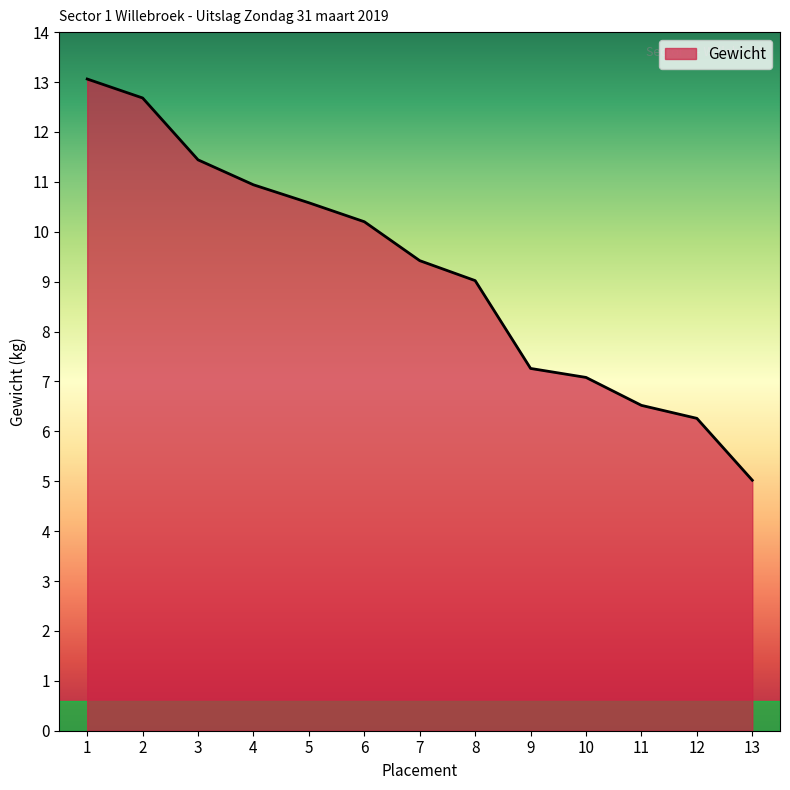

The value at 12 is 6.3. True or false?

True